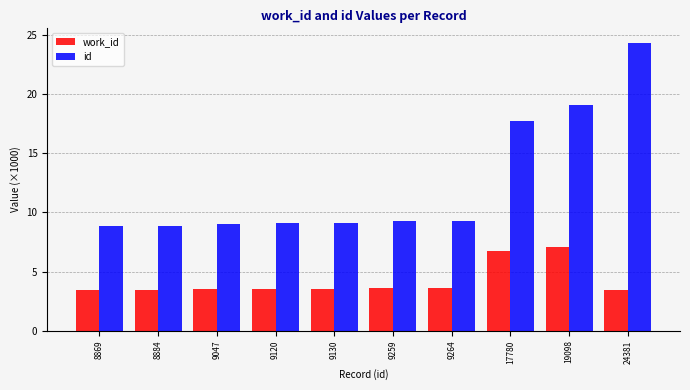

Rank the series at 24381 from lowest to highest value.

work_id, id